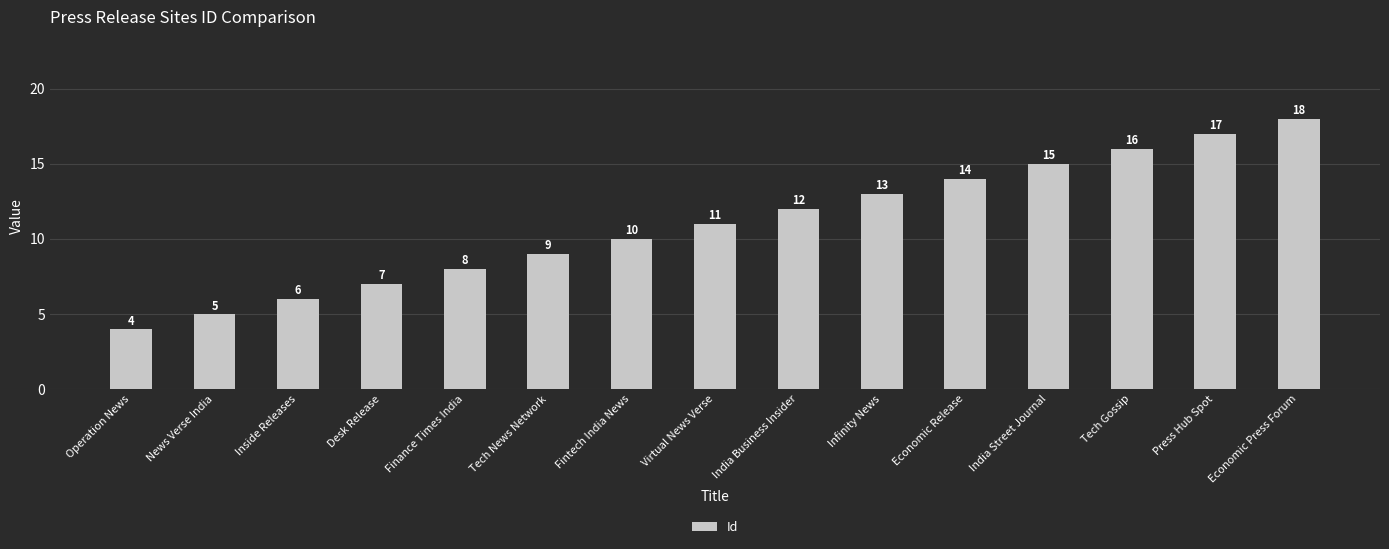

Rank the categories by value from lowest to highest.

Operation News, News Verse India, Inside Releases, Desk Release, Finance Times India, Tech News Network, Fintech India News, Virtual News Verse, India Business Insider, Infinity News, Economic Release, India Street Journal, Tech Gossip, Press Hub Spot, Economic Press Forum